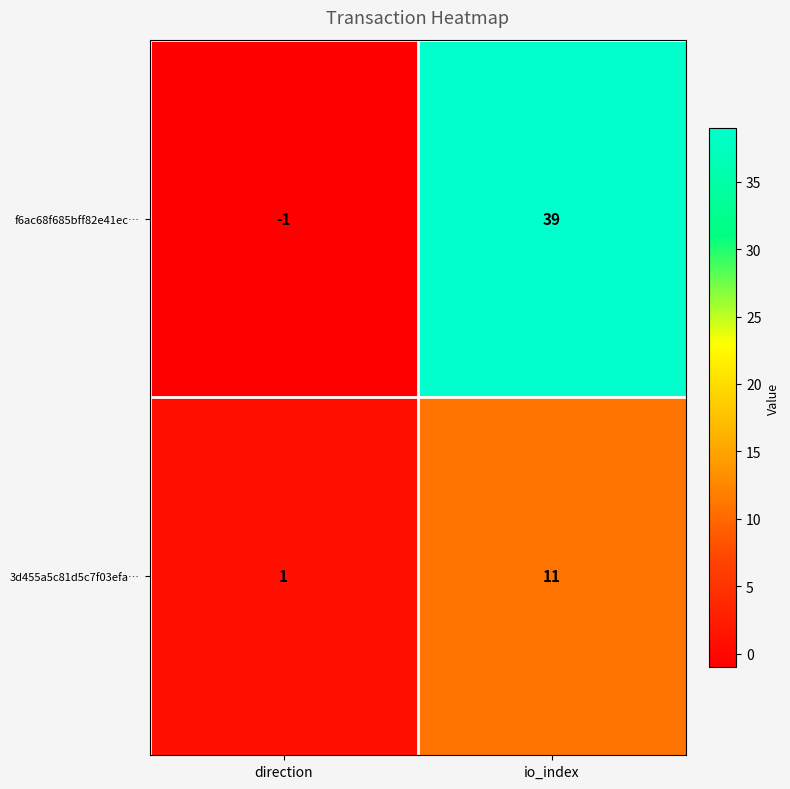

At which label is 3d455a5c81d5c7f03efa… closest to 6?

direction